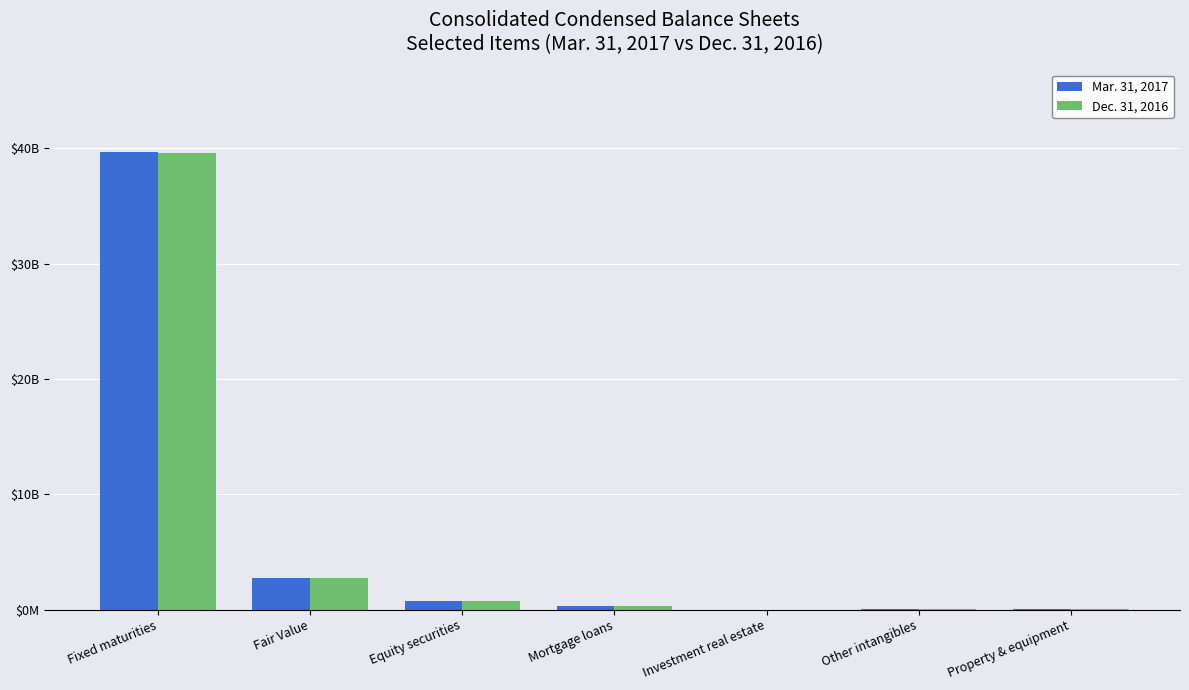

Where does the Mar. 31, 2017 series first go above 267267000?

Fixed maturities